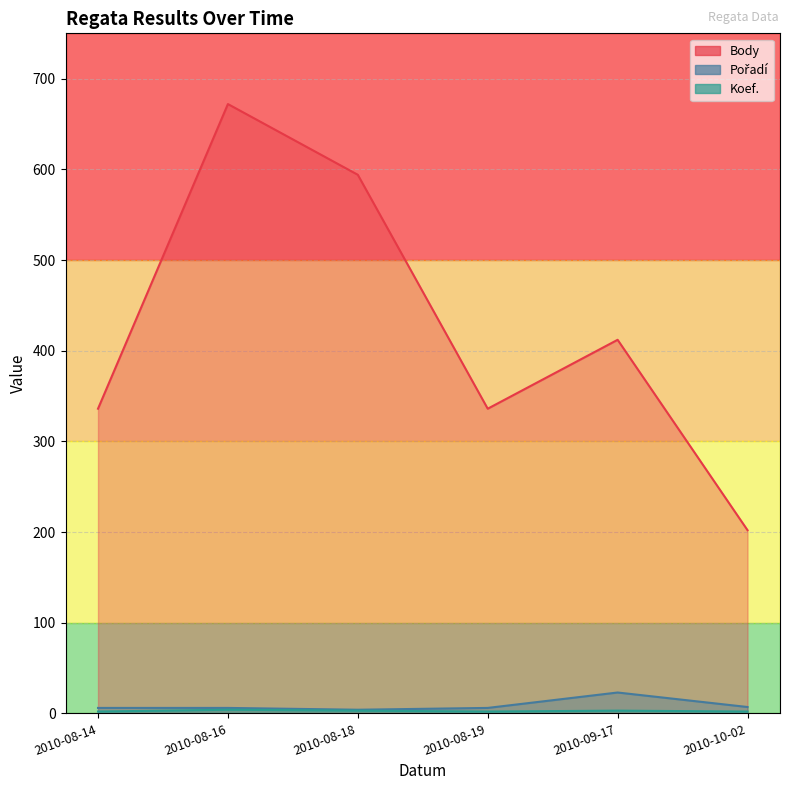

Which series has the widest spread of values?

Body